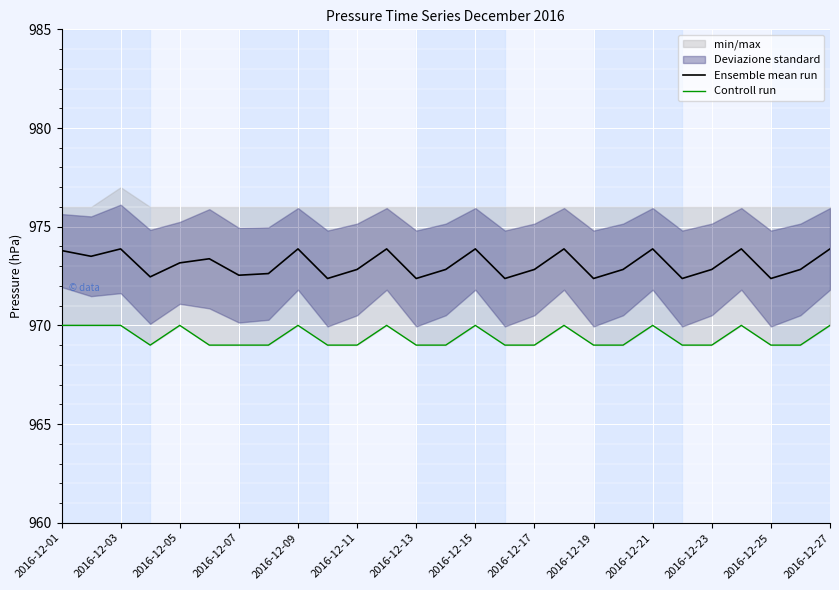

What is the lowest value of the Ensemble mean run series?

972.4